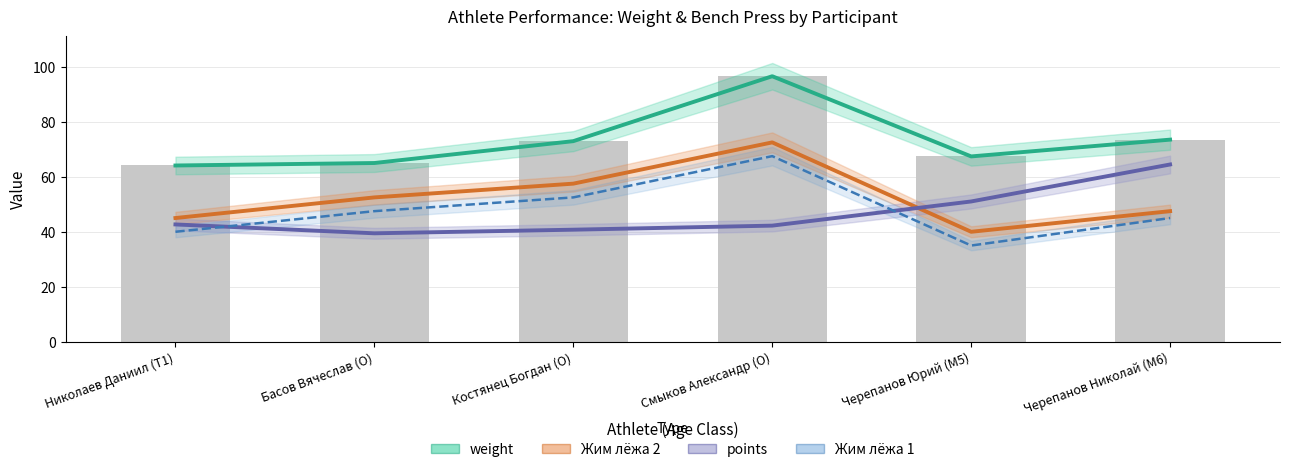

How many data points in Жим лёжа 1 are less than 47?

3